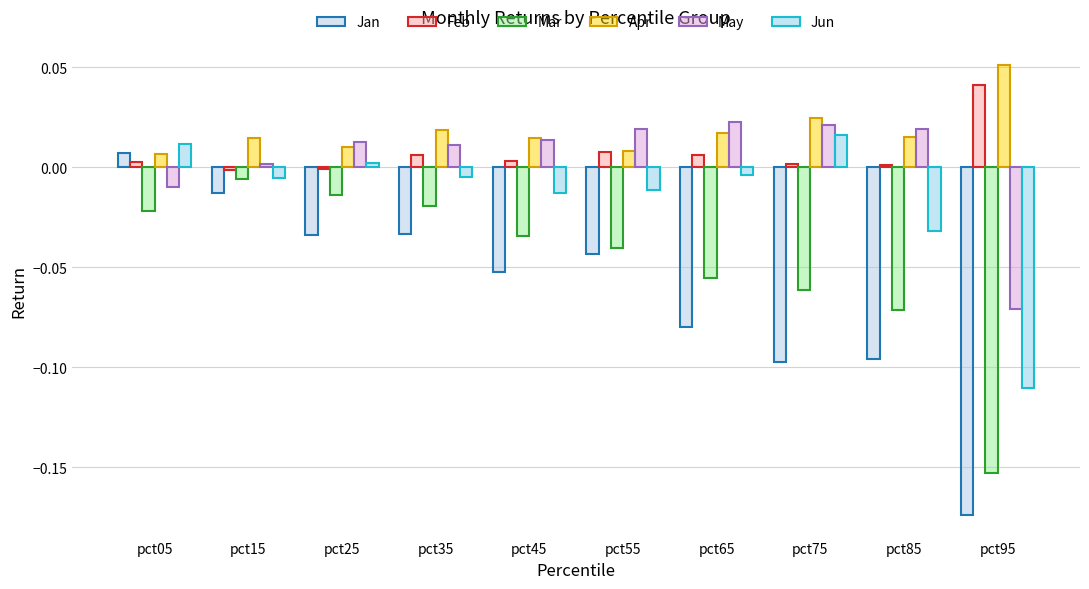

Reading left to right, transcribe all the data shown in this chart.

Jan: pct05=0.0	pct15=-0.0	pct25=-0.0	pct35=-0.0	pct45=-0.1	pct55=-0.0	pct65=-0.1	pct75=-0.1	pct85=-0.1	pct95=-0.2
Feb: pct05=0.0	pct15=-0.0	pct25=-0.0	pct35=0.0	pct45=0.0	pct55=0.0	pct65=0.0	pct75=0.0	pct85=0.0	pct95=0.0
Mar: pct05=-0.0	pct15=-0.0	pct25=-0.0	pct35=-0.0	pct45=-0.0	pct55=-0.0	pct65=-0.1	pct75=-0.1	pct85=-0.1	pct95=-0.2
Apr: pct05=0.0	pct15=0.0	pct25=0.0	pct35=0.0	pct45=0.0	pct55=0.0	pct65=0.0	pct75=0.0	pct85=0.0	pct95=0.1
May: pct05=-0.0	pct15=0.0	pct25=0.0	pct35=0.0	pct45=0.0	pct55=0.0	pct65=0.0	pct75=0.0	pct85=0.0	pct95=-0.1
Jun: pct05=0.0	pct15=-0.0	pct25=0.0	pct35=-0.0	pct45=-0.0	pct55=-0.0	pct65=-0.0	pct75=0.0	pct85=-0.0	pct95=-0.1